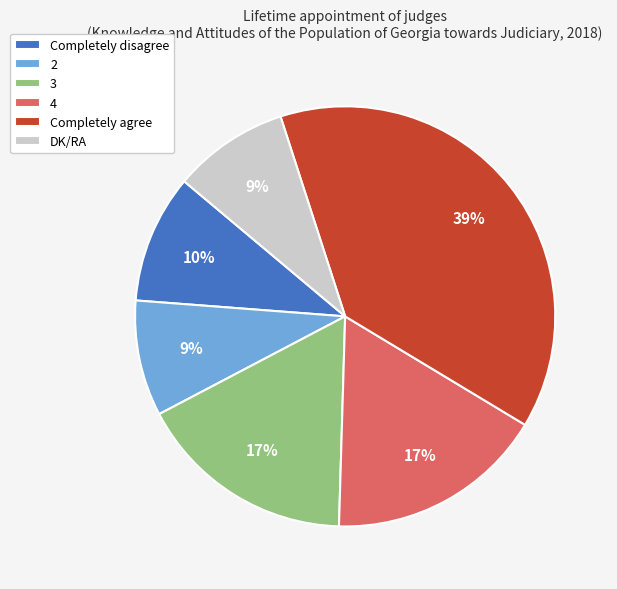

To the nearest percent, what is the difference between the largest and smallest slice percentages?

30%